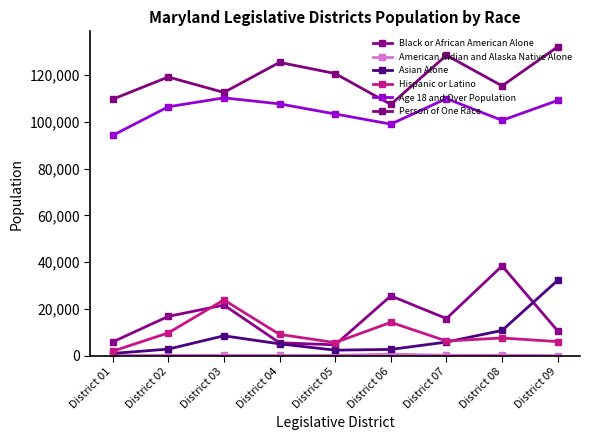

What is the difference between the maximum and minimum values in the Person of One Race series?

24624